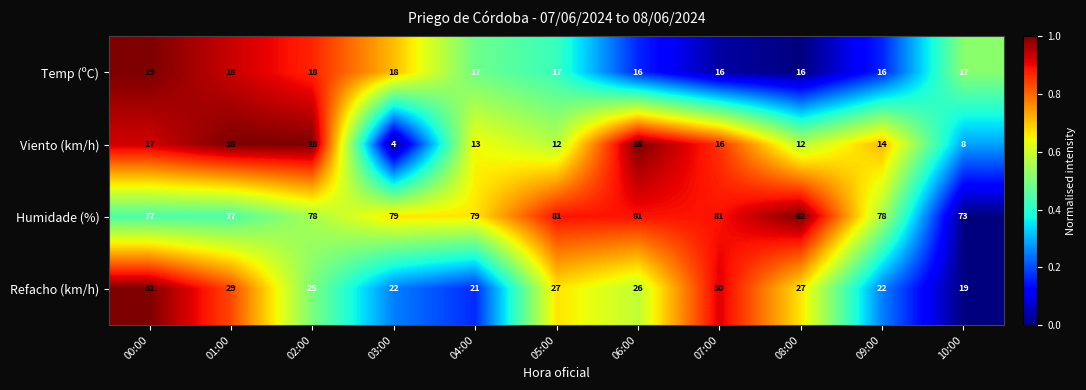

The Refacho (km/h) series shows 34 at 06:00. True or false?

False